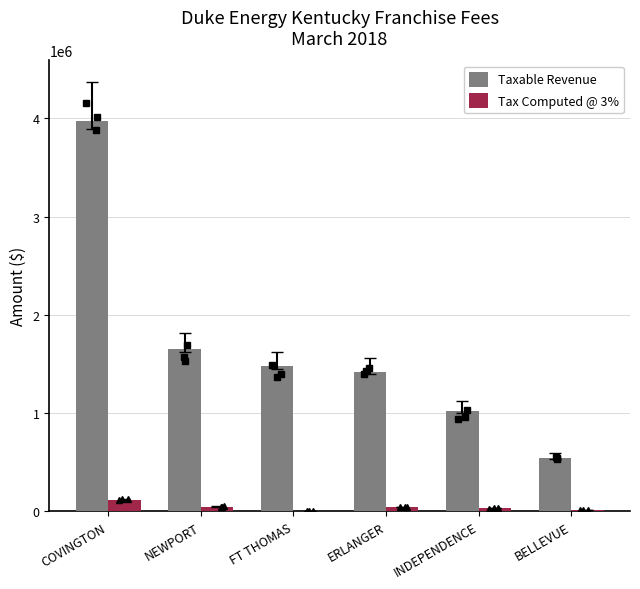

What value does the Tax Computed @ 3% series have at NEWPORT?

49632.7